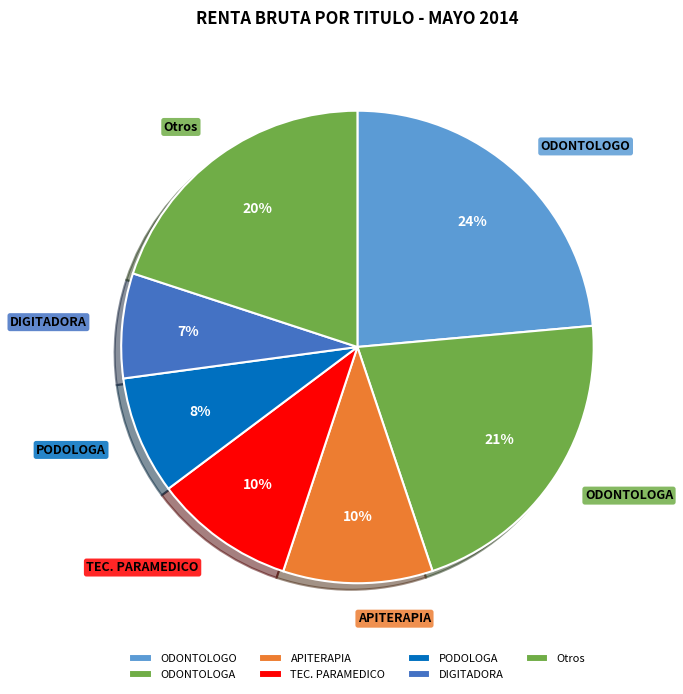

What is the smallest slice in the pie chart?

DIGITADORA